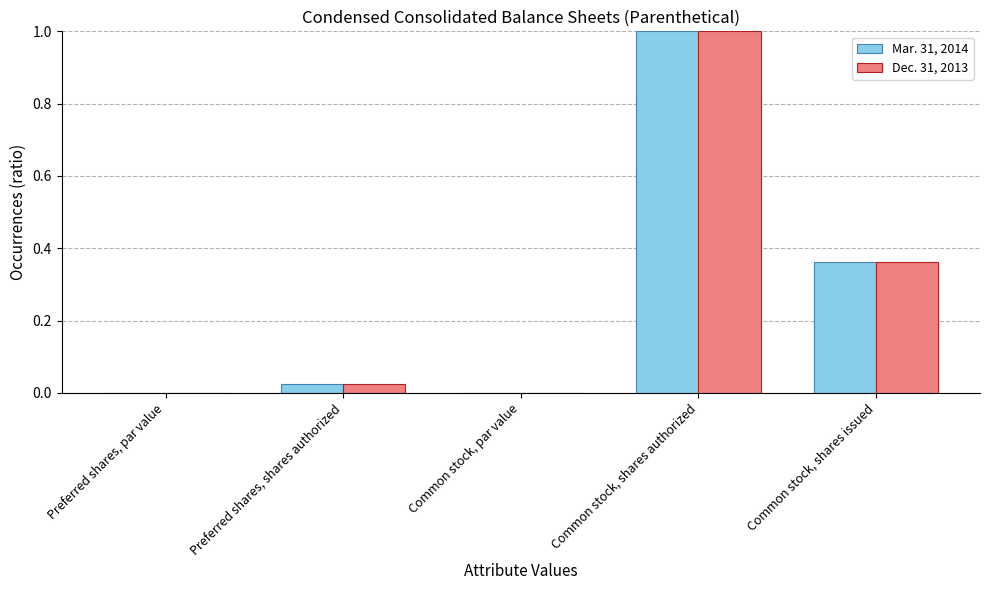

What is the sum of all Dec. 31, 2013 values?

1.4